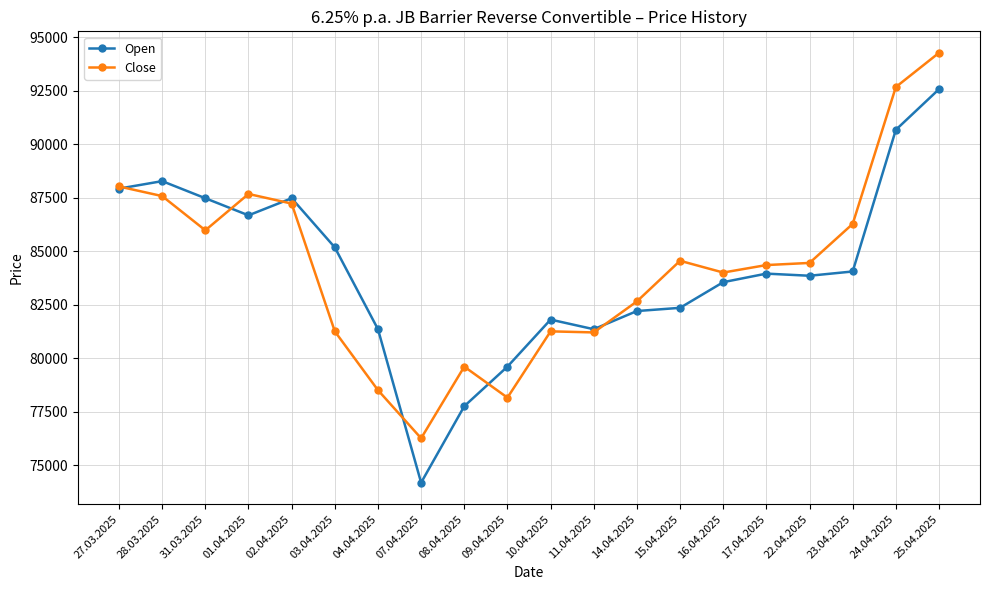

What is the sum of all Open values?

1682225